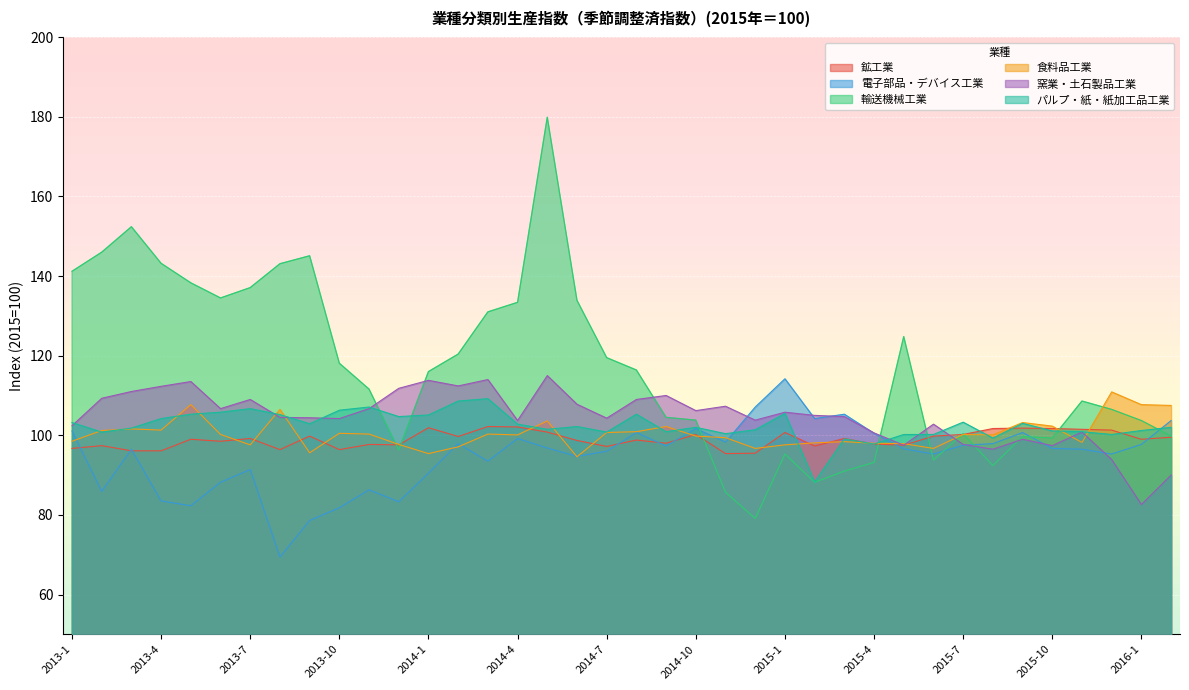

Reading left to right, what are all the values shown in this chart?

鉱工業: 2013-1=96.7	2013-2=97.4	2013-3=96.1	2013-4=96.1	2013-5=99.0	2013-6=98.5	2013-7=99.2	2013-8=96.4	2013-9=99.8	2013-10=96.4	2013-11=97.7	2013-12=97.6	2014-1=101.9	2014-2=99.7	2014-3=102.2	2014-4=102.1	2014-5=100.8	2014-6=98.7	2014-7=97.2	2014-8=98.8	2014-9=98.0	2014-10=100.2	2014-11=95.4	2014-12=95.5	2015-1=100.7	2015-2=97.3	2015-3=99.2	2015-4=97.8	2015-5=97.5	2015-6=99.8	2015-7=100.2	2015-8=101.7	2015-9=101.8	2015-10=101.7	2015-11=101.5	2015-12=101.3	2016-1=99.0	2016-2=99.5
電子部品・デバイス工業: 2013-1=101.1	2013-2=85.9	2013-3=96.5	2013-4=83.5	2013-5=82.3	2013-6=88.2	2013-7=91.4	2013-8=69.4	2013-9=78.6	2013-10=81.8	2013-11=86.3	2013-12=83.3	2014-1=90.5	2014-2=97.9	2014-3=93.5	2014-4=99.2	2014-5=96.8	2014-6=94.7	2014-7=96.0	2014-8=100.7	2014-9=97.3	2014-10=101.7	2014-11=98.3	2014-12=107.1	2015-1=114.2	2015-2=104.2	2015-3=105.3	2015-4=100.5	2015-5=96.6	2015-6=95.3	2015-7=97.5	2015-8=97.9	2015-9=100.7	2015-10=96.7	2015-11=96.5	2015-12=95.3	2016-1=97.7	2016-2=103.7
輸送機械工業: 2013-1=141.2	2013-2=146.0	2013-3=152.4	2013-4=143.2	2013-5=138.3	2013-6=134.5	2013-7=137.1	2013-8=143.1	2013-9=145.1	2013-10=118.1	2013-11=111.6	2013-12=96.3	2014-1=116.0	2014-2=120.4	2014-3=131.0	2014-4=133.4	2014-5=179.9	2014-6=133.9	2014-7=119.5	2014-8=116.4	2014-9=104.5	2014-10=103.8	2014-11=85.7	2014-12=79.1	2015-1=95.3	2015-2=88.2	2015-3=91.0	2015-4=93.2	2015-5=124.8	2015-6=93.8	2015-7=100.4	2015-8=92.4	2015-9=99.7	2015-10=99.3	2015-11=108.6	2015-12=106.5	2016-1=103.7	2016-2=99.8
食料品工業: 2013-1=98.5	2013-2=101.2	2013-3=101.6	2013-4=101.3	2013-5=107.7	2013-6=100.2	2013-7=97.6	2013-8=106.5	2013-9=95.6	2013-10=100.5	2013-11=100.3	2013-12=97.7	2014-1=95.4	2014-2=97.1	2014-3=100.3	2014-4=100.1	2014-5=103.6	2014-6=94.6	2014-7=100.7	2014-8=100.9	2014-9=102.2	2014-10=99.8	2014-11=99.4	2014-12=96.7	2015-1=97.6	2015-2=98.1	2015-3=98.4	2015-4=98.0	2015-5=97.9	2015-6=96.7	2015-7=100.2	2015-8=100.1	2015-9=103.2	2015-10=102.3	2015-11=98.2	2015-12=110.9	2016-1=107.7	2016-2=107.5
窯業・土石製品工業: 2013-1=102.4	2013-2=109.3	2013-3=111.0	2013-4=112.3	2013-5=113.5	2013-6=106.7	2013-7=109.0	2013-8=104.5	2013-9=104.4	2013-10=104.2	2013-11=106.7	2013-12=111.8	2014-1=113.8	2014-2=112.4	2014-3=114.0	2014-4=103.7	2014-5=115.0	2014-6=107.8	2014-7=104.3	2014-8=109.0	2014-9=110.0	2014-10=106.2	2014-11=107.3	2014-12=103.8	2015-1=105.8	2015-2=105.0	2015-3=104.7	2015-4=100.6	2015-5=97.5	2015-6=102.8	2015-7=97.7	2015-8=96.5	2015-9=99.0	2015-10=97.4	2015-11=100.8	2015-12=93.9	2016-1=82.6	2016-2=90.0
パルプ・紙・紙加工品工業: 2013-1=103.2	2013-2=100.8	2013-3=101.8	2013-4=104.2	2013-5=105.3	2013-6=105.8	2013-7=106.7	2013-8=105.2	2013-9=102.9	2013-10=106.3	2013-11=107.1	2013-12=104.7	2014-1=105.1	2014-2=108.6	2014-3=109.2	2014-4=102.8	2014-5=101.5	2014-6=102.2	2014-7=100.8	2014-8=105.3	2014-9=100.9	2014-10=102.0	2014-11=100.4	2014-12=101.4	2015-1=105.5	2015-2=88.3	2015-3=99.1	2015-4=97.8	2015-5=100.2	2015-6=100.2	2015-7=103.3	2015-8=99.3	2015-9=103.0	2015-10=101.1	2015-11=100.9	2015-12=100.2	2016-1=101.2	2016-2=102.0